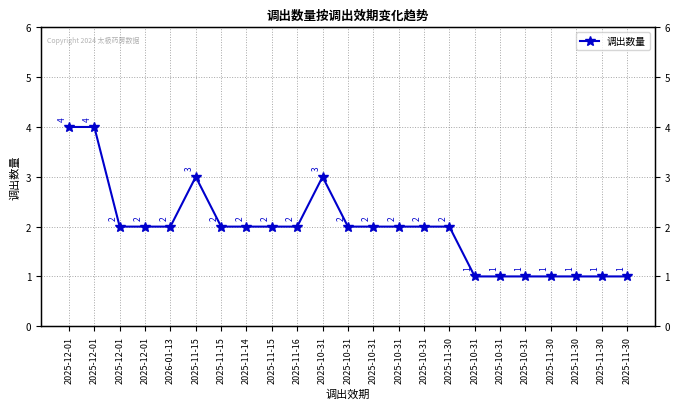

Which label corresponds to the largest value in the chart?

2025-12-01